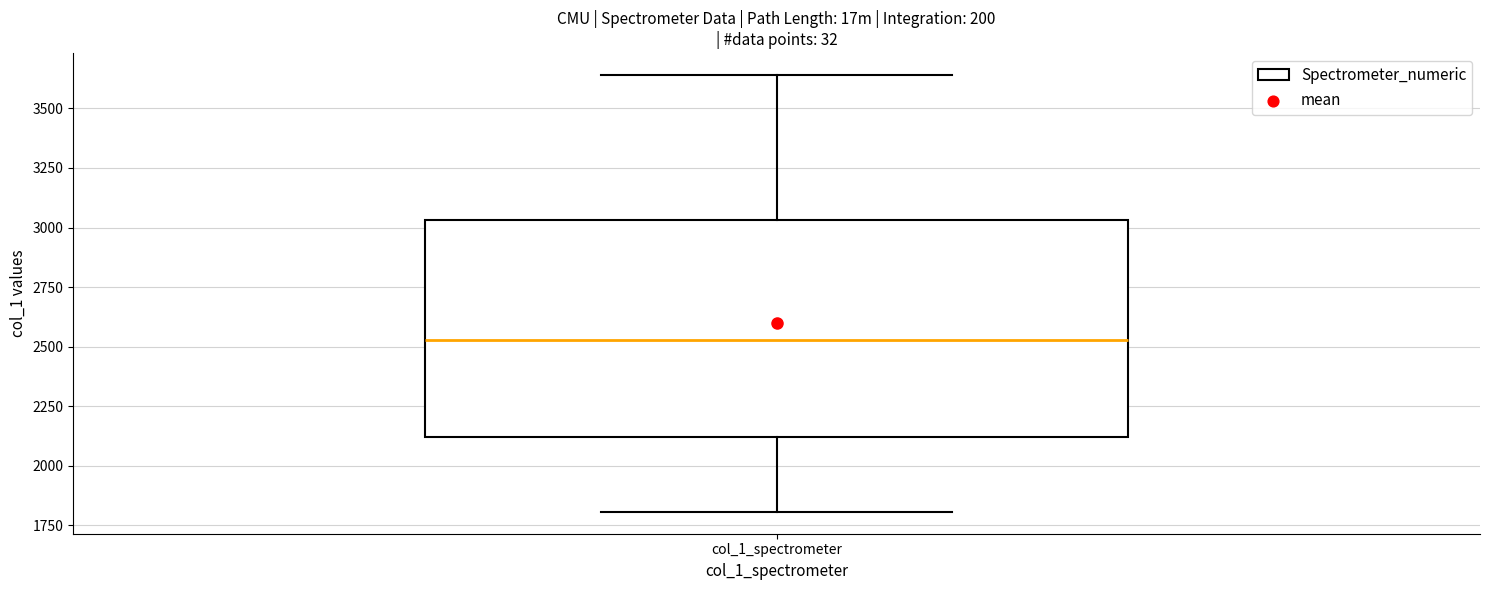

Where is the lower edge of the box for col_1_spectrometer on the y-axis? The values are not printed on the chart, so give them approximately, as read against the axis.

2100